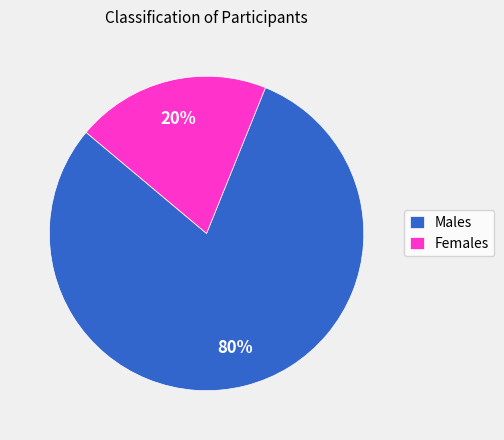

Does Females represent more than half of the total?

No